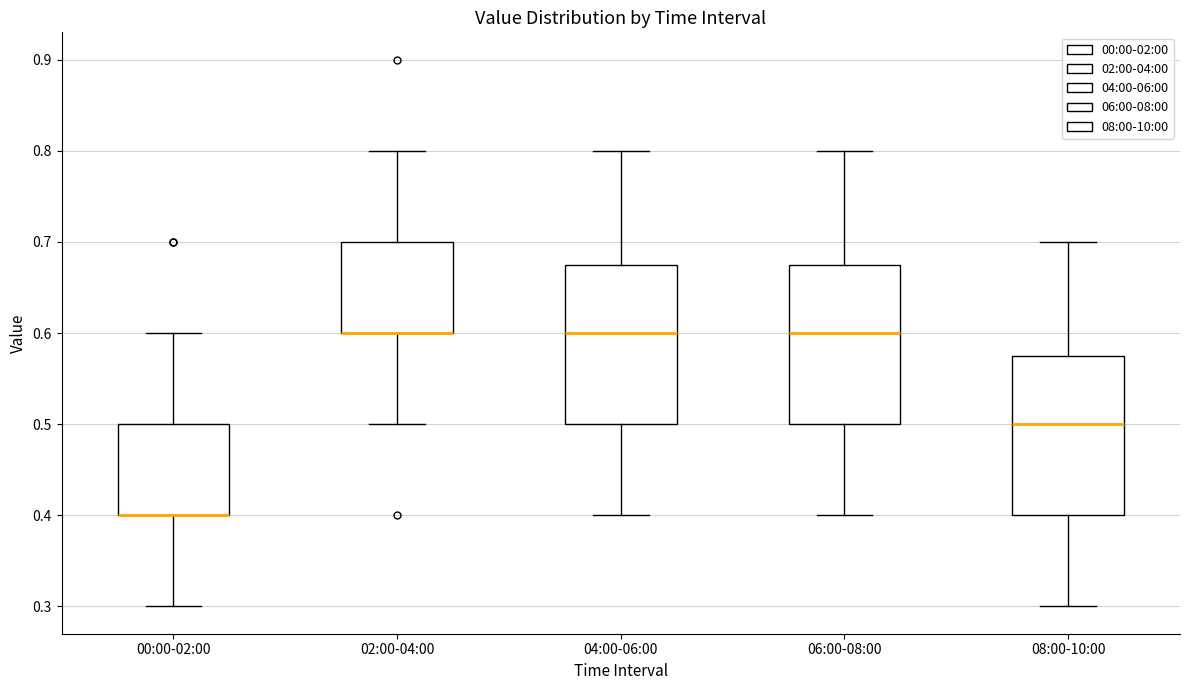

Reading left to right, transcribe this box plot: for each box, give where its median line is, the range the box spans, and where its two whiskers end, as read against the y-axis. The values are not printed on the chart, so give them approximately, as read against the axis.

00:00-02:00: median 0.40 (drawn on the box's lower edge), box 0.40 to 0.50, whiskers 0.30 to 0.60
02:00-04:00: median 0.60 (drawn on the box's lower edge), box 0.60 to 0.70, whiskers 0.50 to 0.80
04:00-06:00: median 0.60, box 0.50 to 0.68, whiskers 0.40 to 0.80
06:00-08:00: median 0.60, box 0.50 to 0.68, whiskers 0.40 to 0.80
08:00-10:00: median 0.50, box 0.40 to 0.58, whiskers 0.30 to 0.70